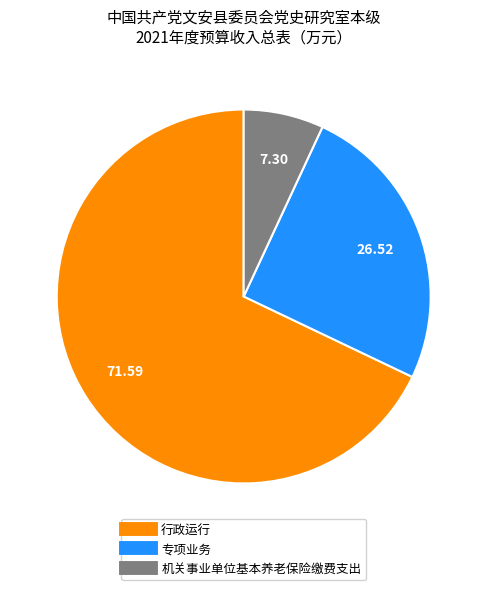

Combined, do 机关事业单位基本养老保险缴费支出 and 专项业务 account for over 50%?

No